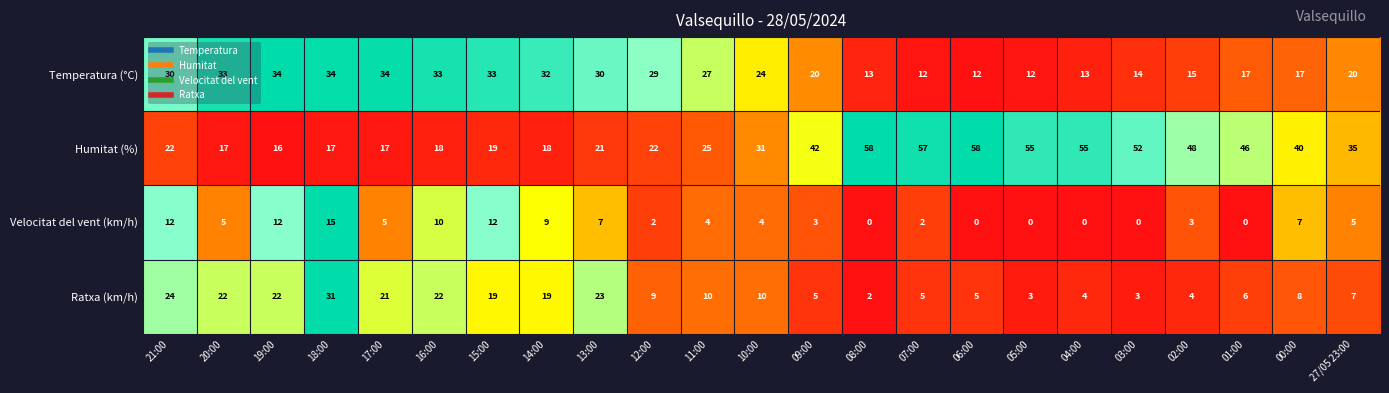

What is the sum of all Ratxa (km/h) values?

284